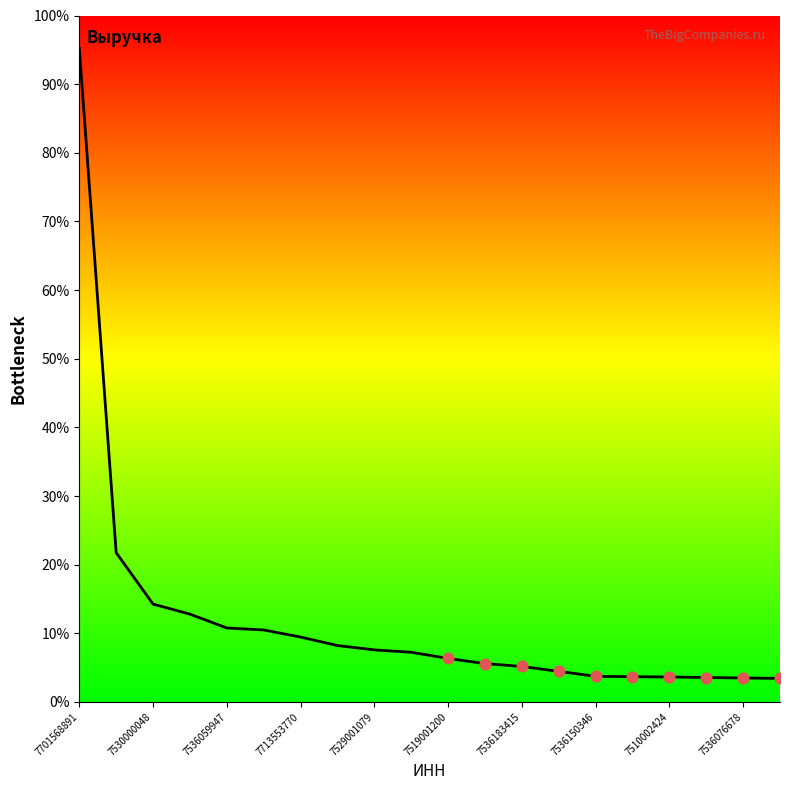

Between 7530000048 and 14, which is larger?

7530000048